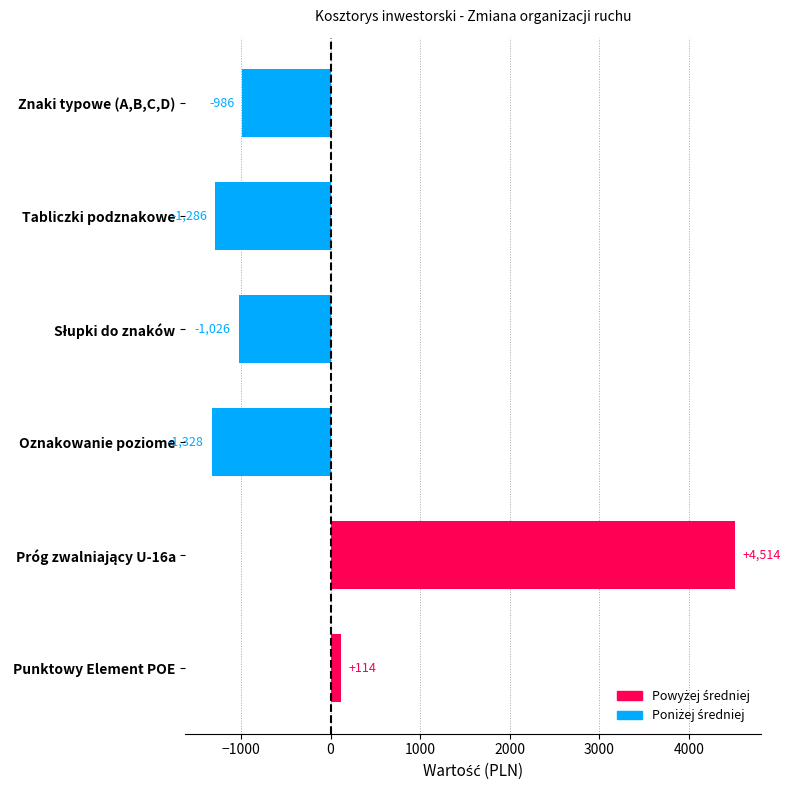

Which label corresponds to the smallest value in the chart?

Oznakowanie poziome